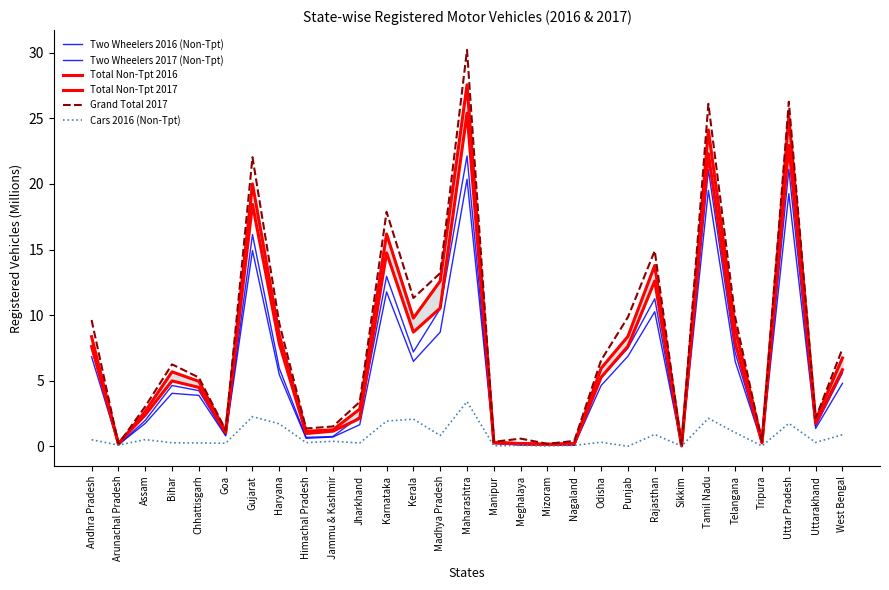

Where is the first local minimum for Grand Total 2017?

Arunachal Pradesh